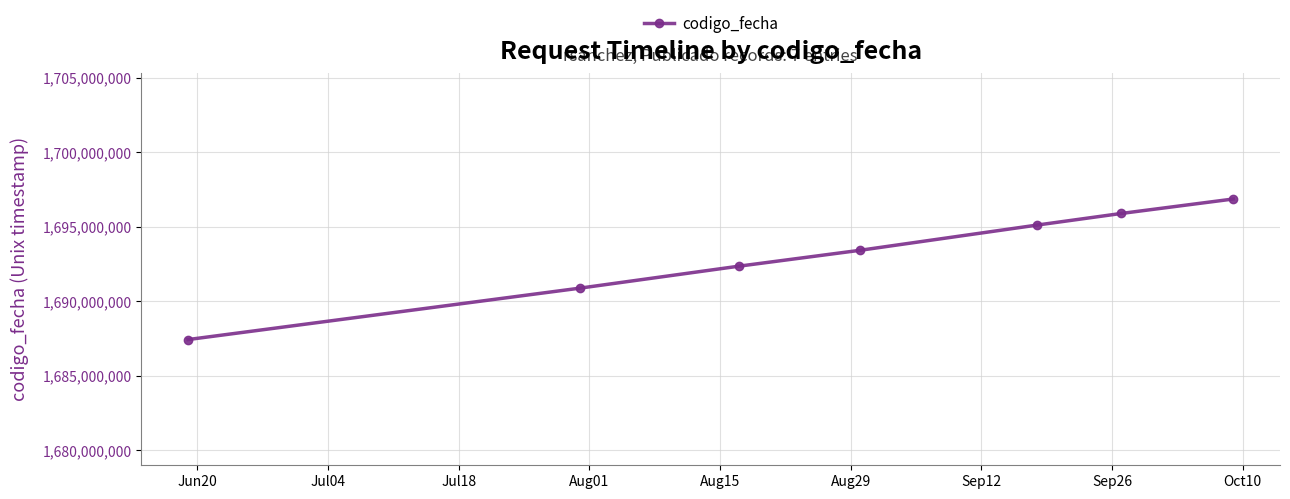

What is the difference between the maximum and minimum values?

9432798